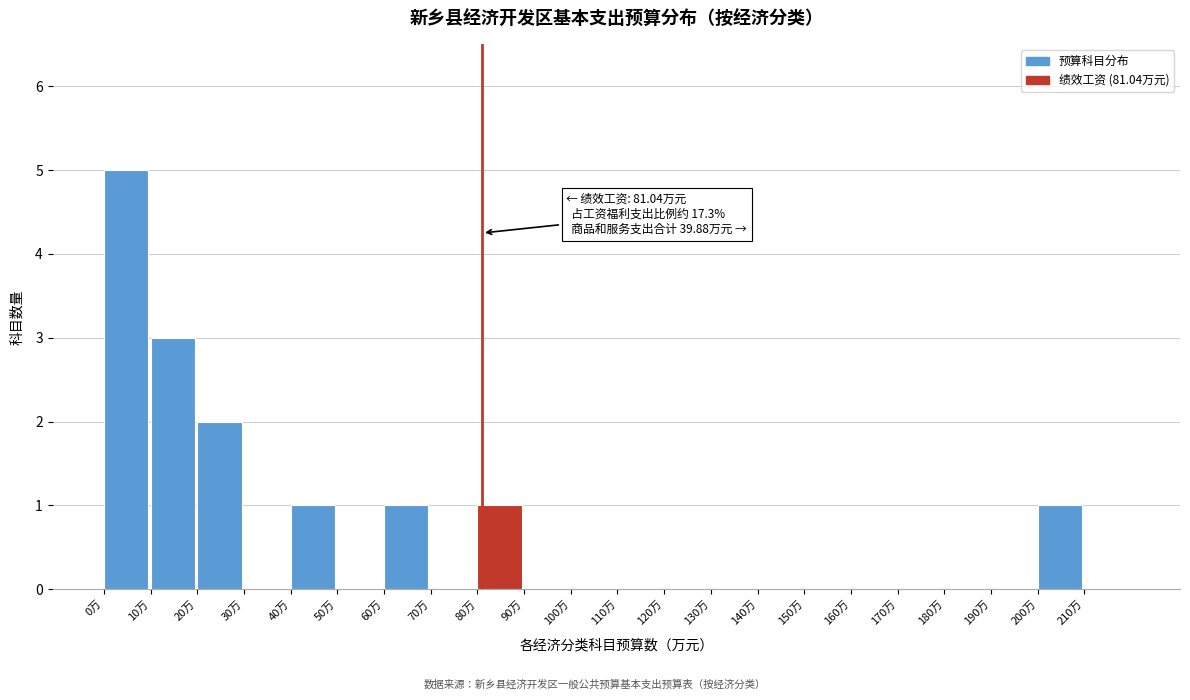

Which range on the x-axis has the tallest bar?

0 to 10